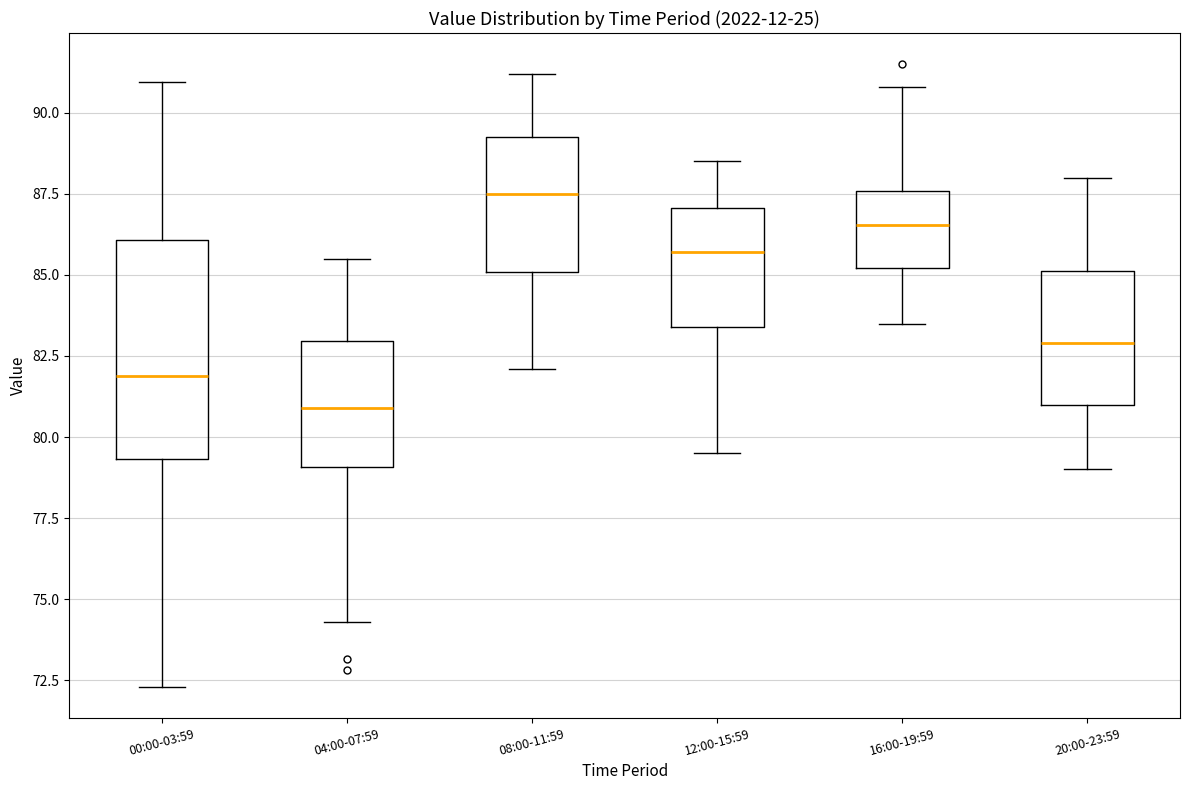

Which box is the tallest, from its lower edge to its upper edge?

00:00-03:59